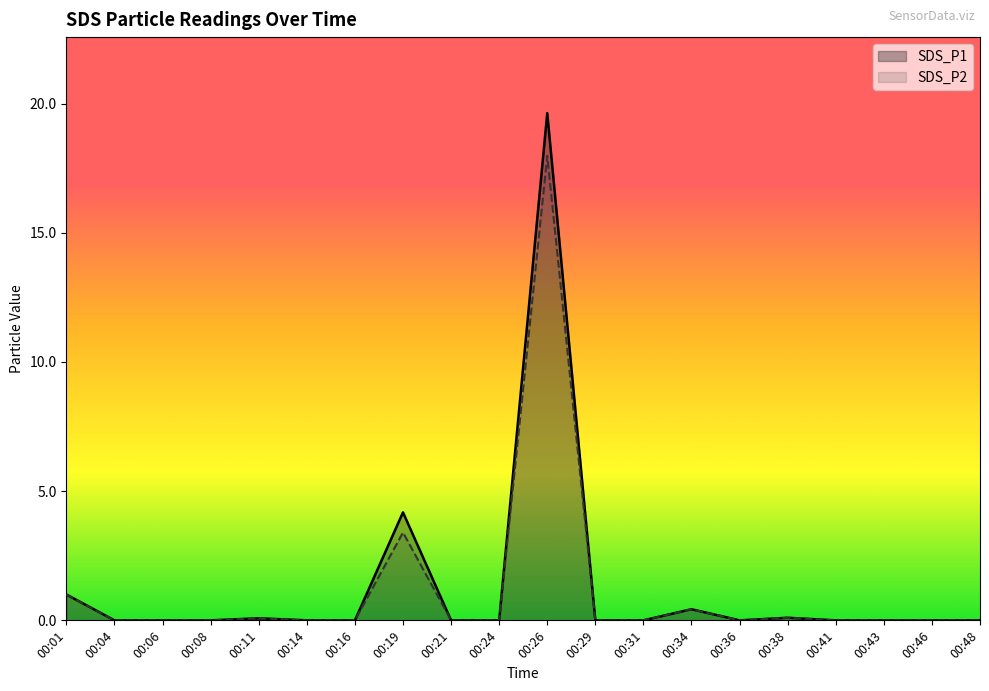

Rank the categories by SDS_P2 value from highest to lowest.

00:26, 00:19, 00:01, 00:34, 00:38, 00:11, 00:04, 00:06, 00:08, 00:14, 00:16, 00:21, 00:24, 00:29, 00:31, 00:36, 00:41, 00:43, 00:46, 00:48